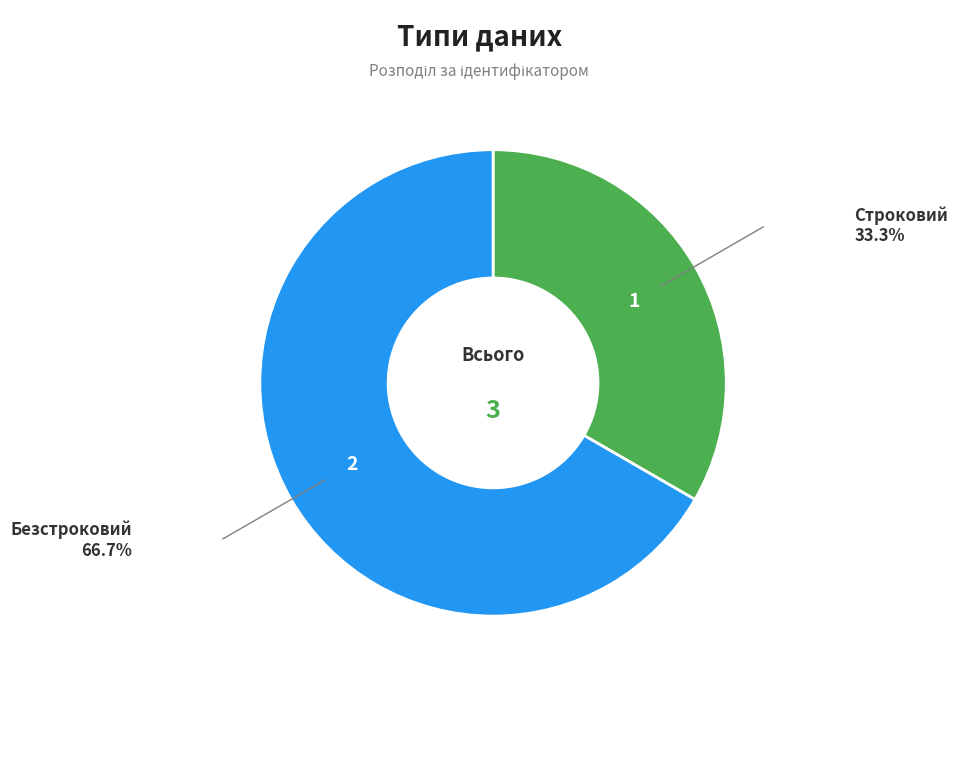

Rank the categories by value from highest to lowest.

Безстроковий, Строковий